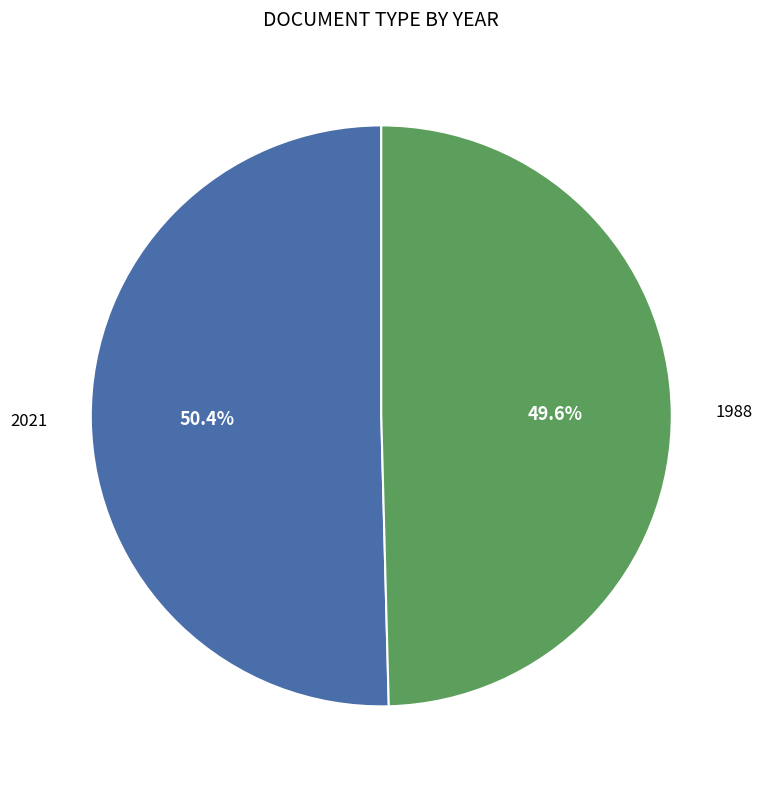

Between 2021 and 1988, which is larger?

2021